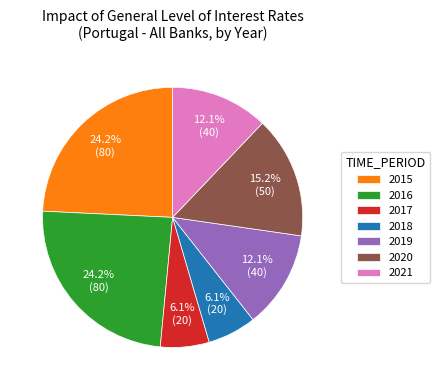

Is there any slice that represents more than half of the pie?

No